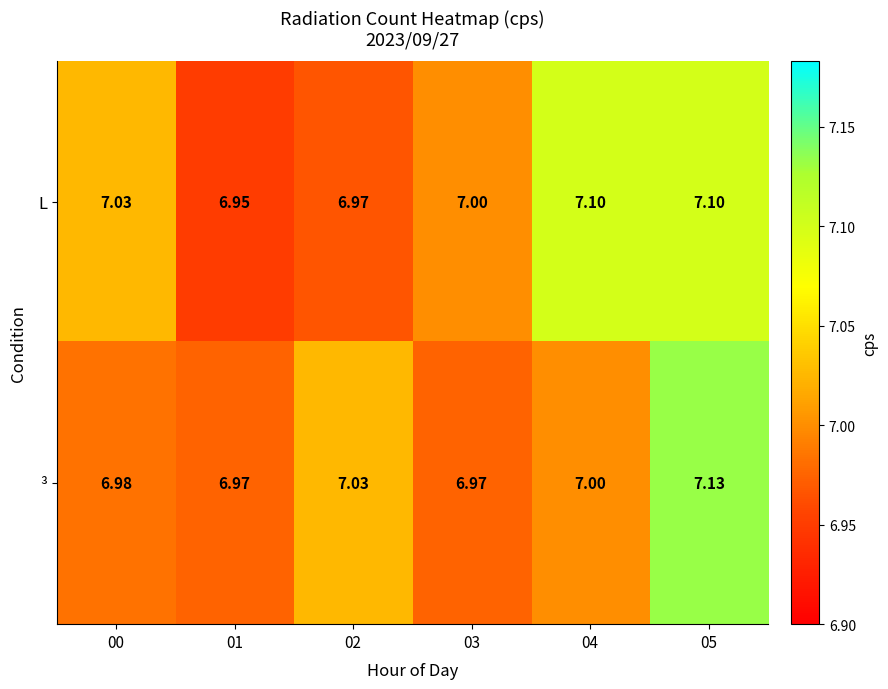

Between 03 and 05, which series saw the biggest shift?

³